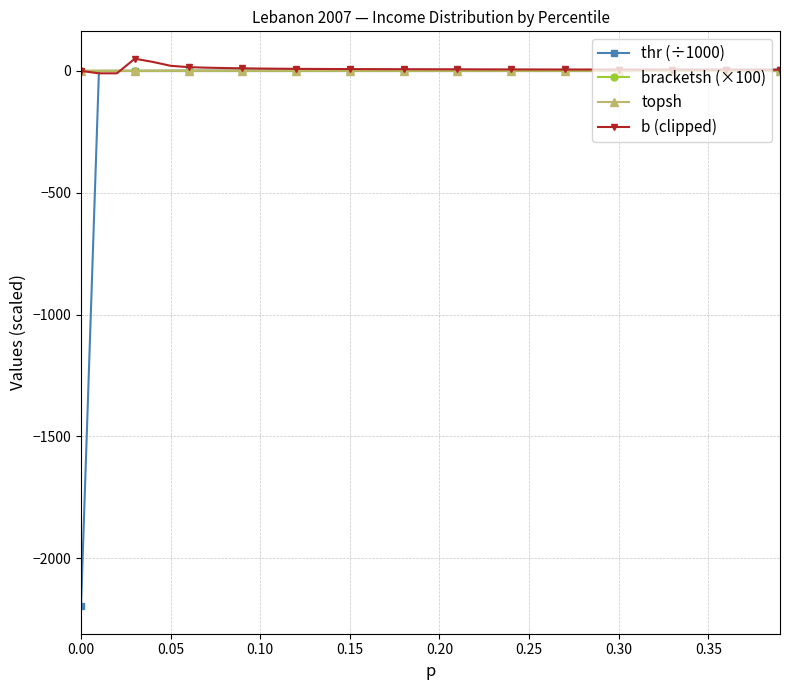

What is the highest value of the b (clipped) series?

50.0